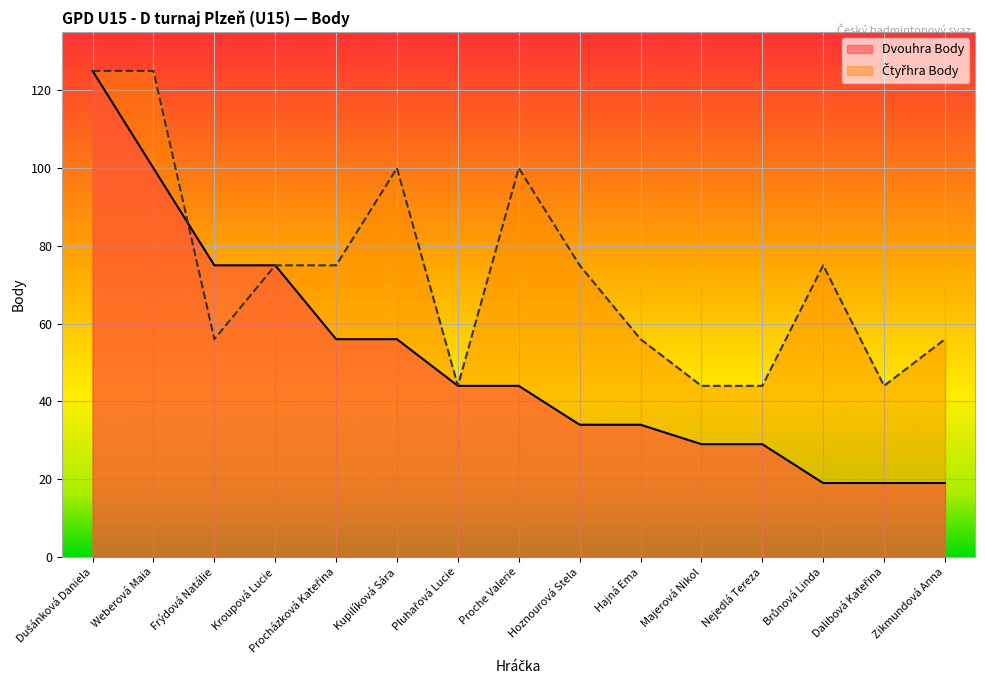

What is the difference between the Dvouhra Body values at Pluhařová Lucie and Procházková Kateřina?

12